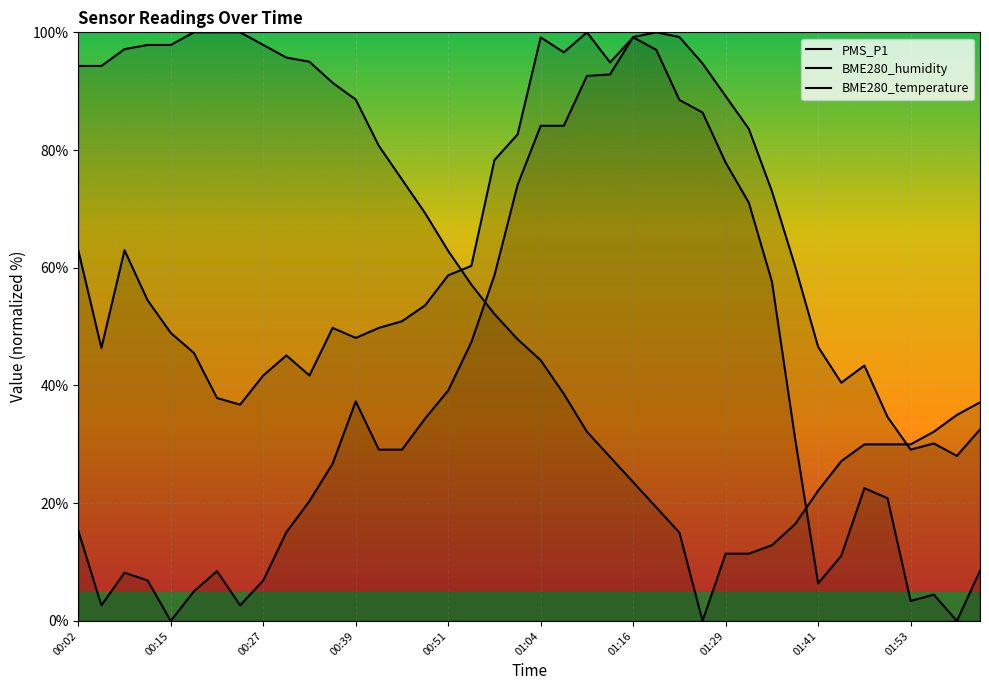

The BME280_temperature series shows 124.7 at 13. True or false?

False